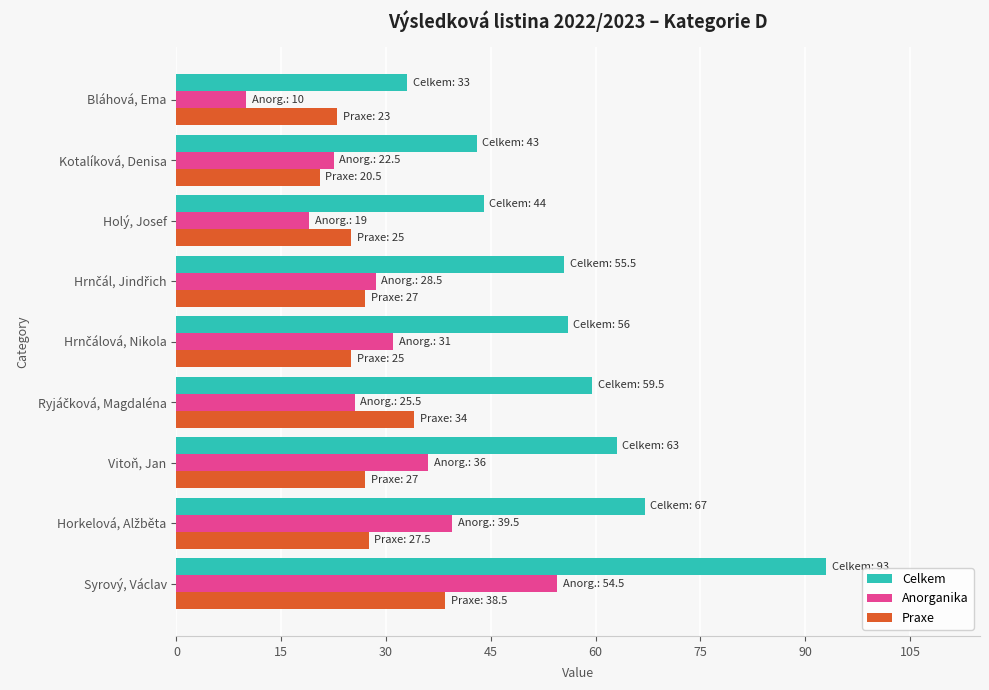

Rank the series by their maximum value, from highest to lowest.

Celkem, Anorganika, Praxe